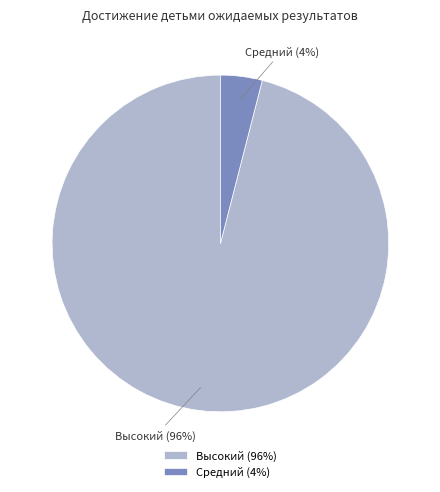

Which slice is the smallest?

Средний (4%)